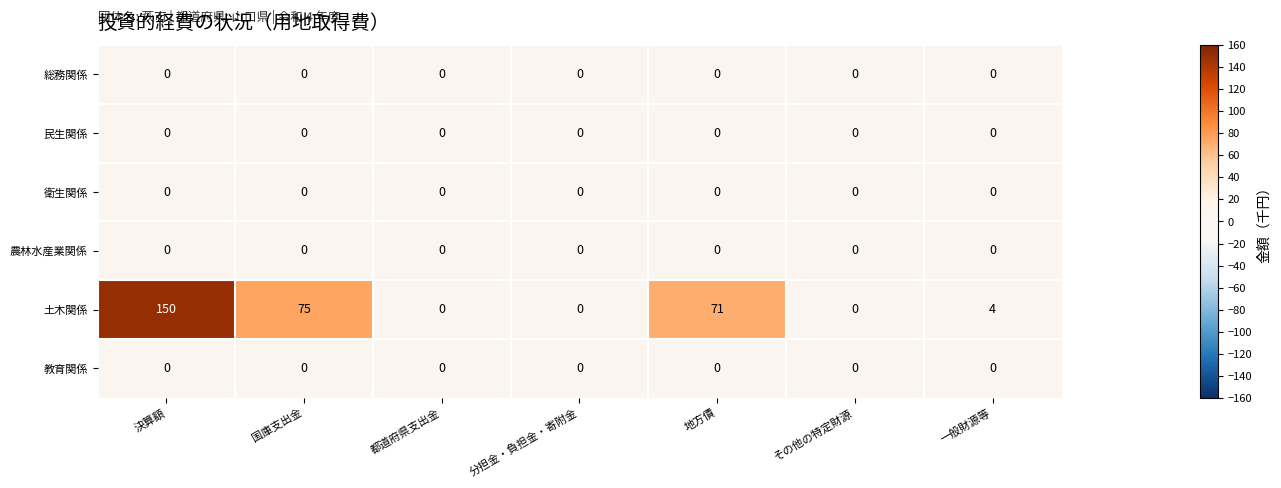

True or false: 土木関係 has a value of 38 at 決算額.

False